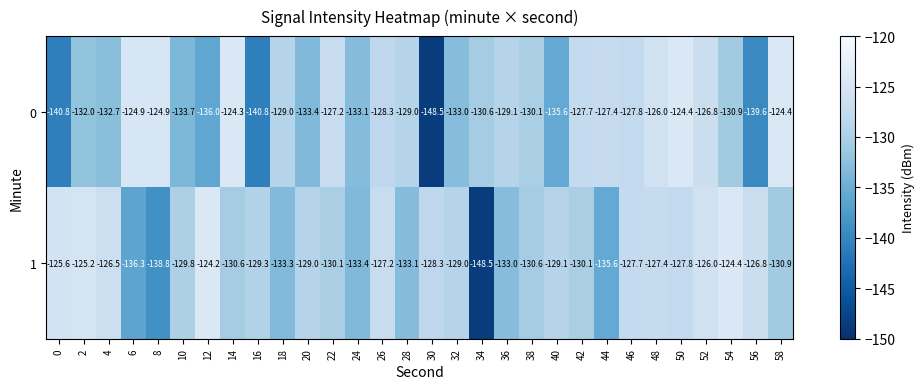

Which series has the widest spread of values?

1